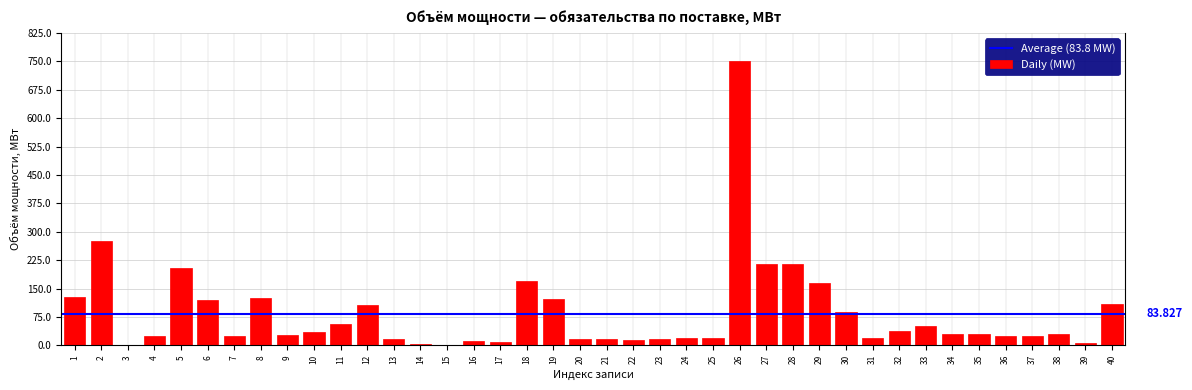

Count the number of data series in this chart.

1